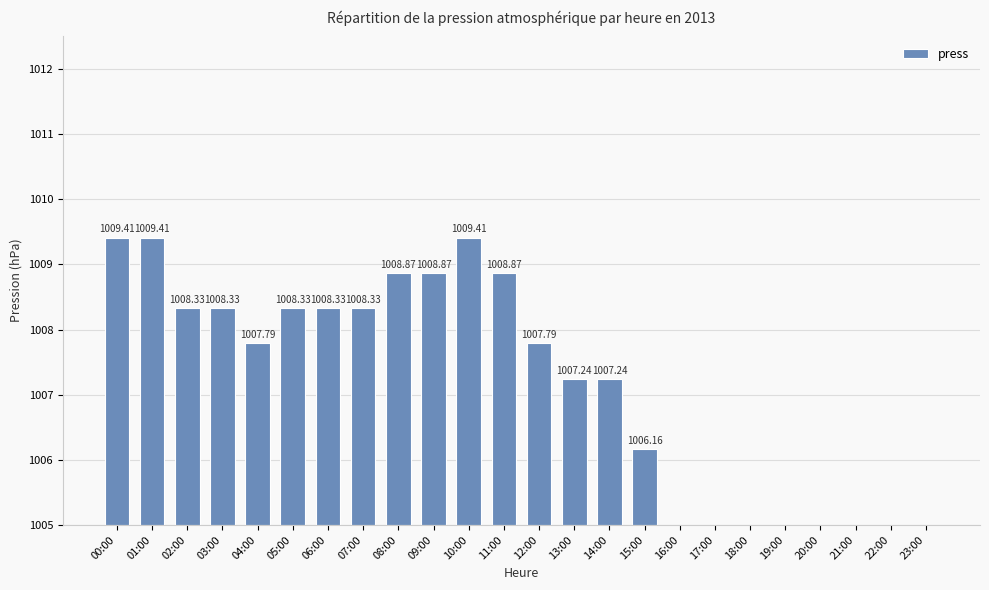

What position from the right is 18:00?

6